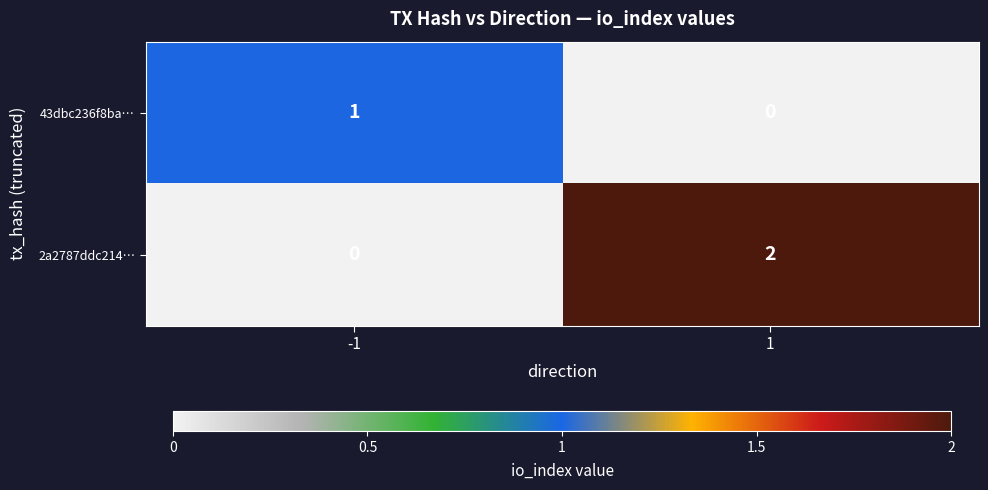

Is it true that 2a2787ddc214… equals 1 at 1?

False